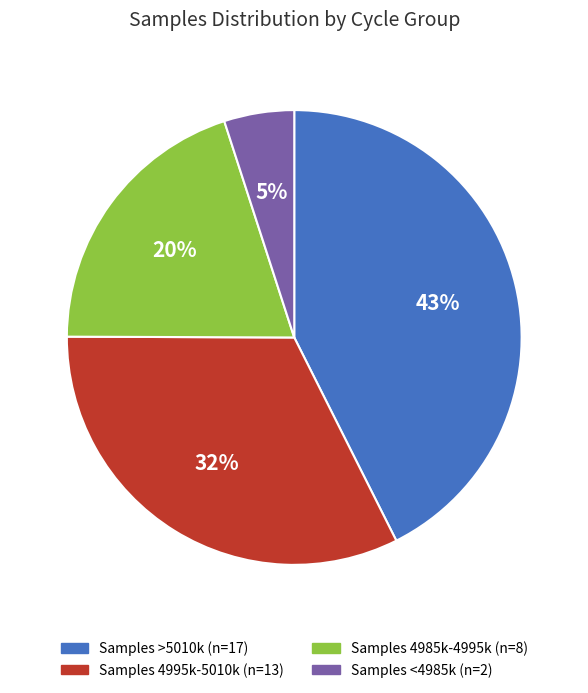

Does any single category account for the majority?

No